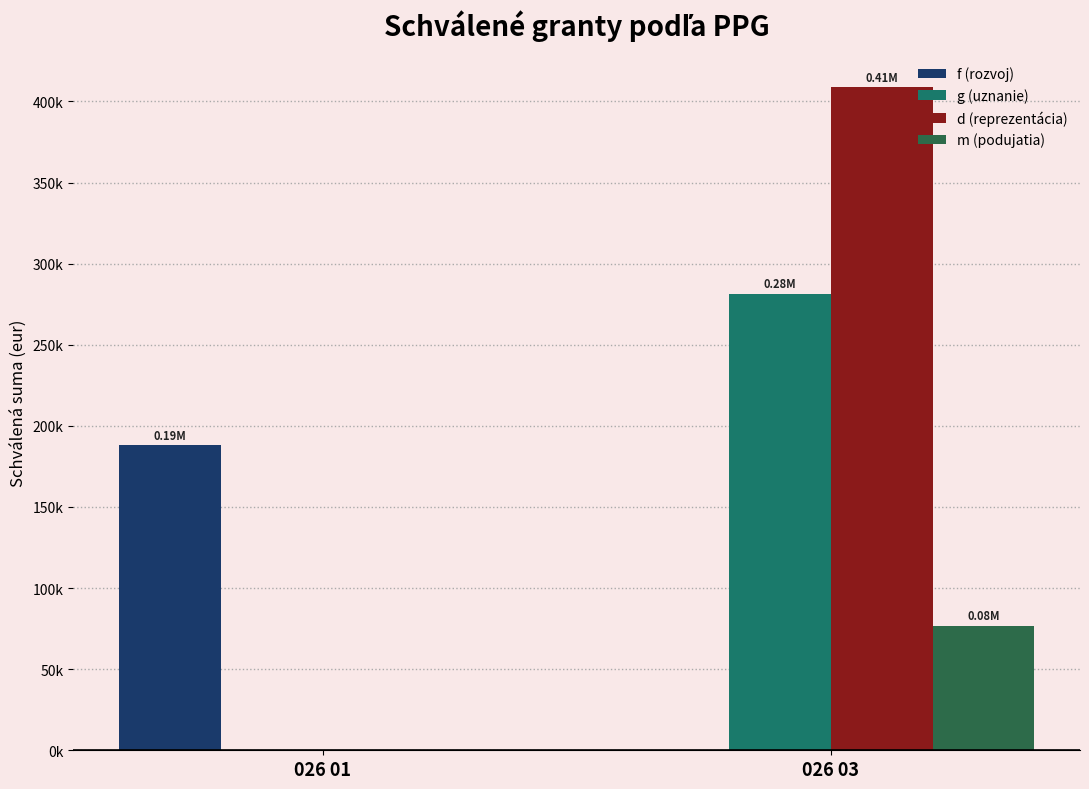

What is the difference between the d (reprezentácia) values at 026 03 and 026 01?

408700